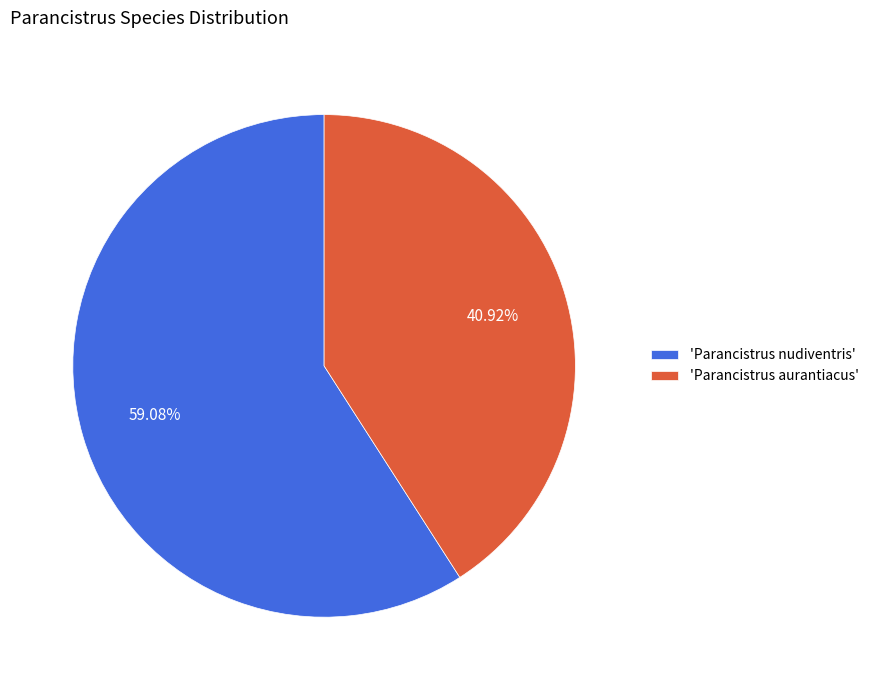

Between 'Parancistrus nudiventris' and 'Parancistrus aurantiacus', which is larger?

'Parancistrus nudiventris'